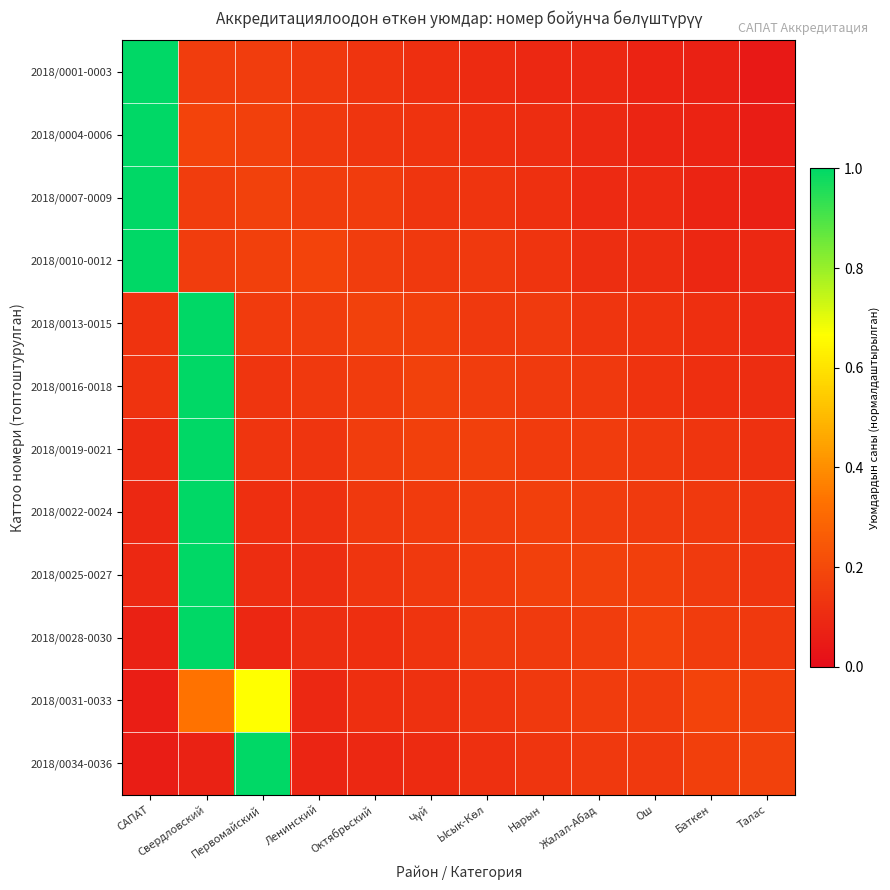

Reading left to right, list all the values displayed in this chart.

2018/0001-0003: САПАТ=1.0	Свердловский=0.2	Первомайский=0.2	Ленинский=0.1	Октябрьский=0.1	Чүй=0.1	Ысык-Көл=0.1	Нарын=0.1	Жалал-Абад=0.1	Ош=0.1	Баткен=0.1	Талас=0.0
2018/0004-0006: САПАТ=1.0	Свердловский=0.2	Первомайский=0.2	Ленинский=0.1	Октябрьский=0.1	Чүй=0.1	Ысык-Көл=0.1	Нарын=0.1	Жалал-Абад=0.1	Ош=0.1	Баткен=0.1	Талас=0.1
2018/0007-0009: САПАТ=1.0	Свердловский=0.2	Первомайский=0.2	Ленинский=0.2	Октябрьский=0.2	Чүй=0.1	Ысык-Көл=0.1	Нарын=0.1	Жалал-Абад=0.1	Ош=0.1	Баткен=0.1	Талас=0.1
2018/0010-0012: САПАТ=1.0	Свердловский=0.2	Первомайский=0.2	Ленинский=0.2	Октябрьский=0.2	Чүй=0.1	Ысык-Көл=0.1	Нарын=0.1	Жалал-Абад=0.1	Ош=0.1	Баткен=0.1	Талас=0.1
2018/0013-0015: САПАТ=0.1	Свердловский=1.0	Первомайский=0.2	Ленинский=0.2	Октябрьский=0.2	Чүй=0.2	Ысык-Көл=0.1	Нарын=0.1	Жалал-Абад=0.1	Ош=0.1	Баткен=0.1	Талас=0.1
2018/0016-0018: САПАТ=0.1	Свердловский=1.0	Первомайский=0.1	Ленинский=0.1	Октябрьский=0.2	Чүй=0.2	Ысык-Көл=0.2	Нарын=0.1	Жалал-Абад=0.1	Ош=0.1	Баткен=0.1	Талас=0.1
2018/0019-0021: САПАТ=0.1	Свердловский=1.0	Первомайский=0.1	Ленинский=0.1	Октябрьский=0.2	Чүй=0.2	Ысык-Көл=0.2	Нарын=0.2	Жалал-Абад=0.2	Ош=0.1	Баткен=0.1	Талас=0.1
2018/0022-0024: САПАТ=0.1	Свердловский=1.0	Первомайский=0.1	Ленинский=0.1	Октябрьский=0.1	Чүй=0.2	Ысык-Көл=0.2	Нарын=0.2	Жалал-Абад=0.2	Ош=0.1	Баткен=0.1	Талас=0.1
2018/0025-0027: САПАТ=0.1	Свердловский=1.0	Первомайский=0.1	Ленинский=0.1	Октябрьский=0.1	Чүй=0.1	Ысык-Көл=0.2	Нарын=0.2	Жалал-Абад=0.2	Ош=0.2	Баткен=0.2	Талас=0.1
2018/0028-0030: САПАТ=0.1	Свердловский=1.0	Первомайский=0.1	Ленинский=0.1	Октябрьский=0.1	Чүй=0.1	Ысык-Көл=0.1	Нарын=0.1	Жалал-Абад=0.2	Ош=0.2	Баткен=0.2	Талас=0.1
2018/0031-0033: САПАТ=0.1	Свердловский=0.3	Первомайский=0.7	Ленинский=0.1	Октябрьский=0.1	Чүй=0.1	Ысык-Көл=0.1	Нарын=0.1	Жалал-Абад=0.2	Ош=0.2	Баткен=0.2	Талас=0.2
2018/0034-0036: САПАТ=0.1	Свердловский=0.1	Первомайский=1.0	Ленинский=0.1	Октябрьский=0.1	Чүй=0.1	Ысык-Көл=0.1	Нарын=0.1	Жалал-Абад=0.1	Ош=0.1	Баткен=0.2	Талас=0.2